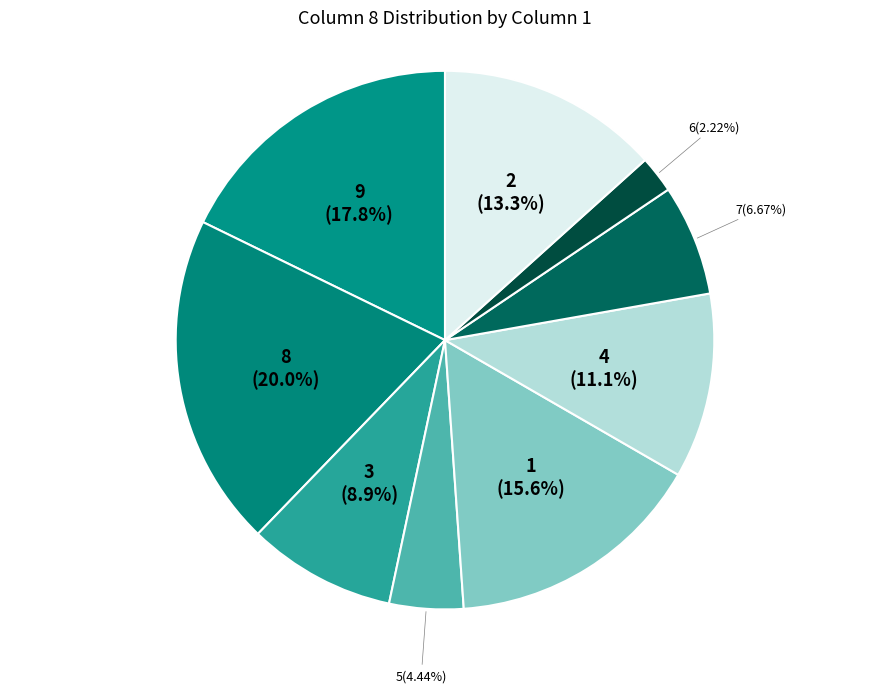

Is 6 the majority of the pie?

No